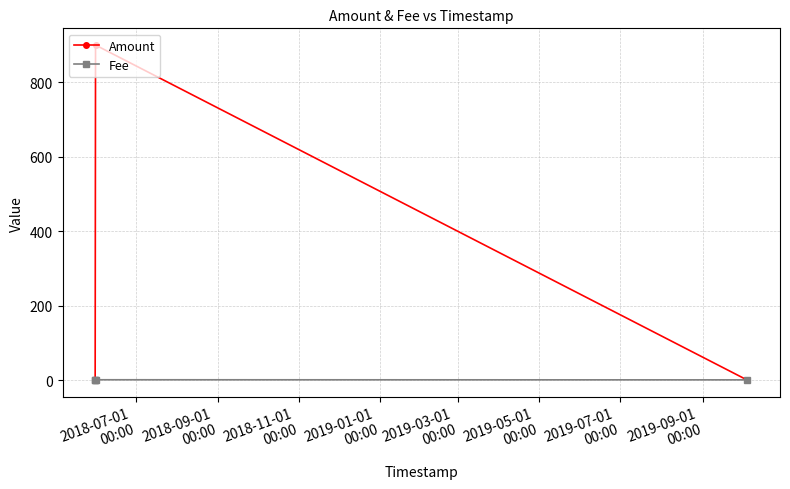

What is the value of the Fee point at the 4th from the left?

0.7